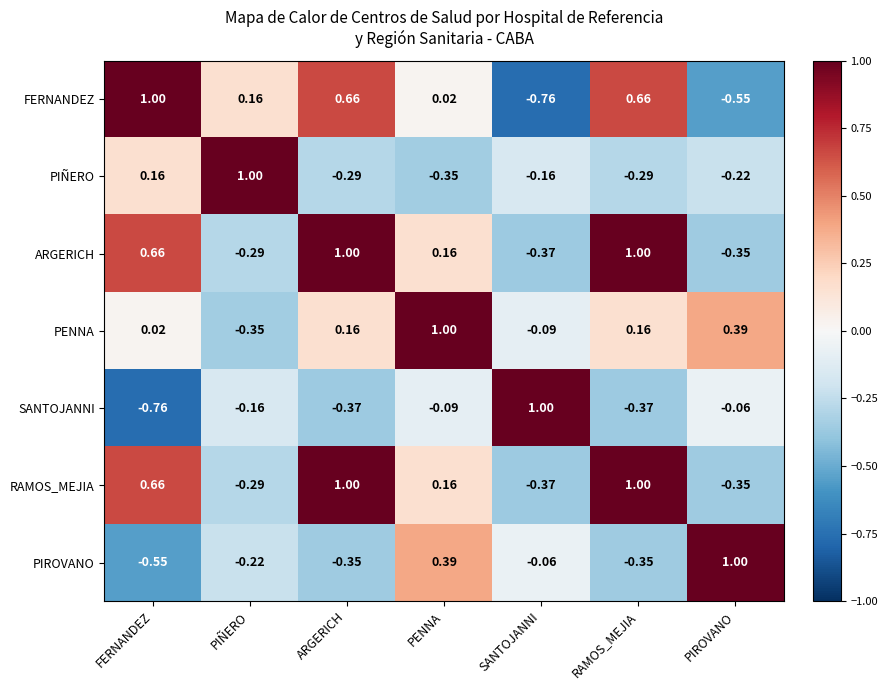

Is the value of PIROVANO at FERNANDEZ greater than the value of PIÑERO at SANTOJANNI?

No